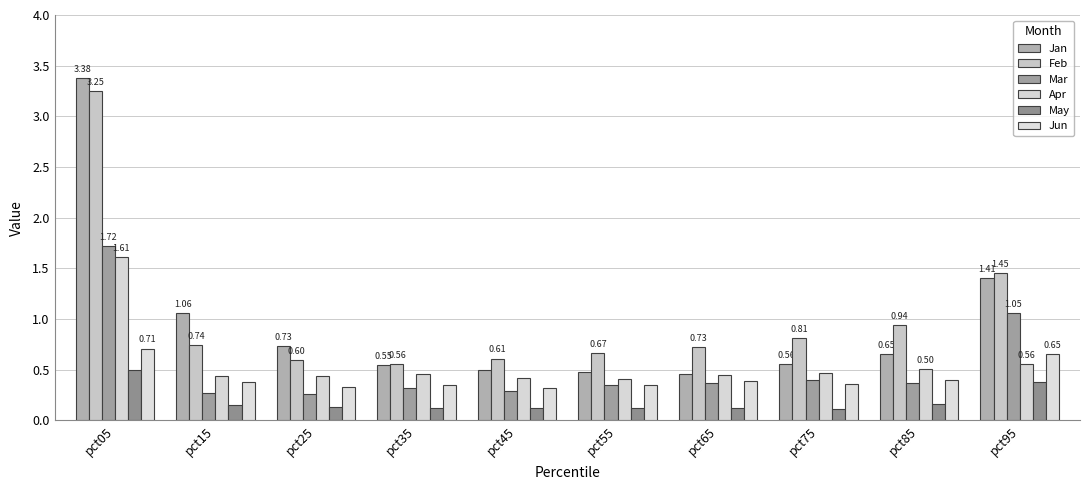

How many groups of bars are there?

10